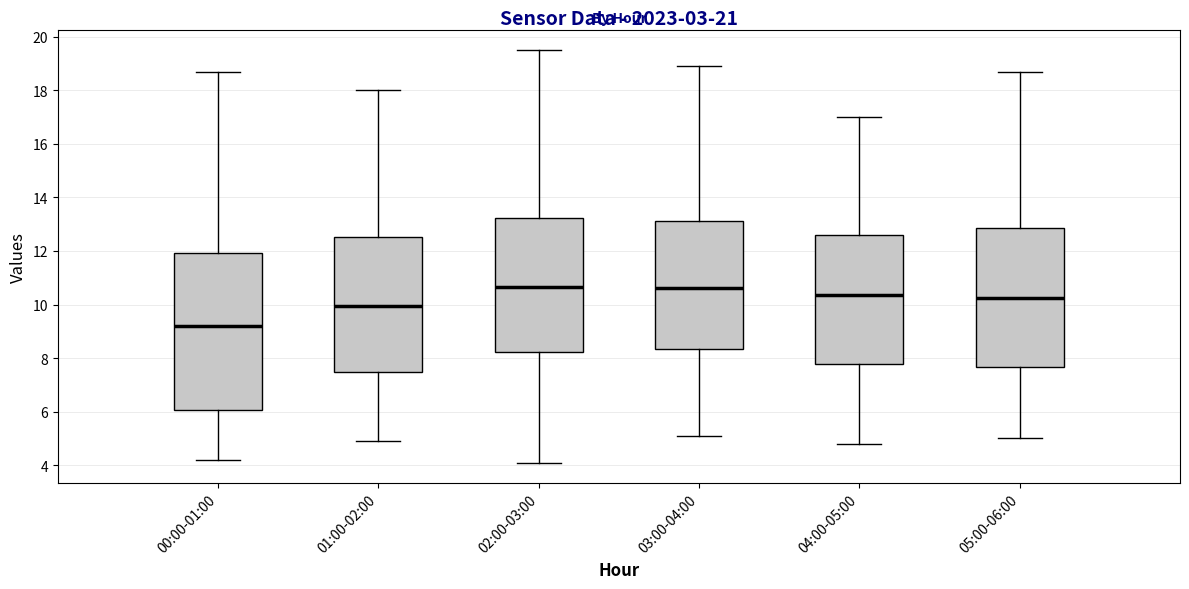

Reading left to right, read every box against the y-axis: the position of its median line, the range the box covers, and the ends of its whiskers. The values are not printed on the chart, so give them approximately, as read against the axis.

00:00-01:00: median 9.2, box 6.0 to 12.0, whiskers 4.2 to 18.8
01:00-02:00: median 10.0, box 7.4 to 12.6, whiskers 5.0 to 18.0
02:00-03:00: median 10.6, box 8.2 to 13.2, whiskers 4.2 to 19.6
03:00-04:00: median 10.6, box 8.4 to 13.2, whiskers 5.2 to 19.0
04:00-05:00: median 10.4, box 7.8 to 12.6, whiskers 4.8 to 17.0
05:00-06:00: median 10.2, box 7.6 to 12.8, whiskers 5.0 to 18.8